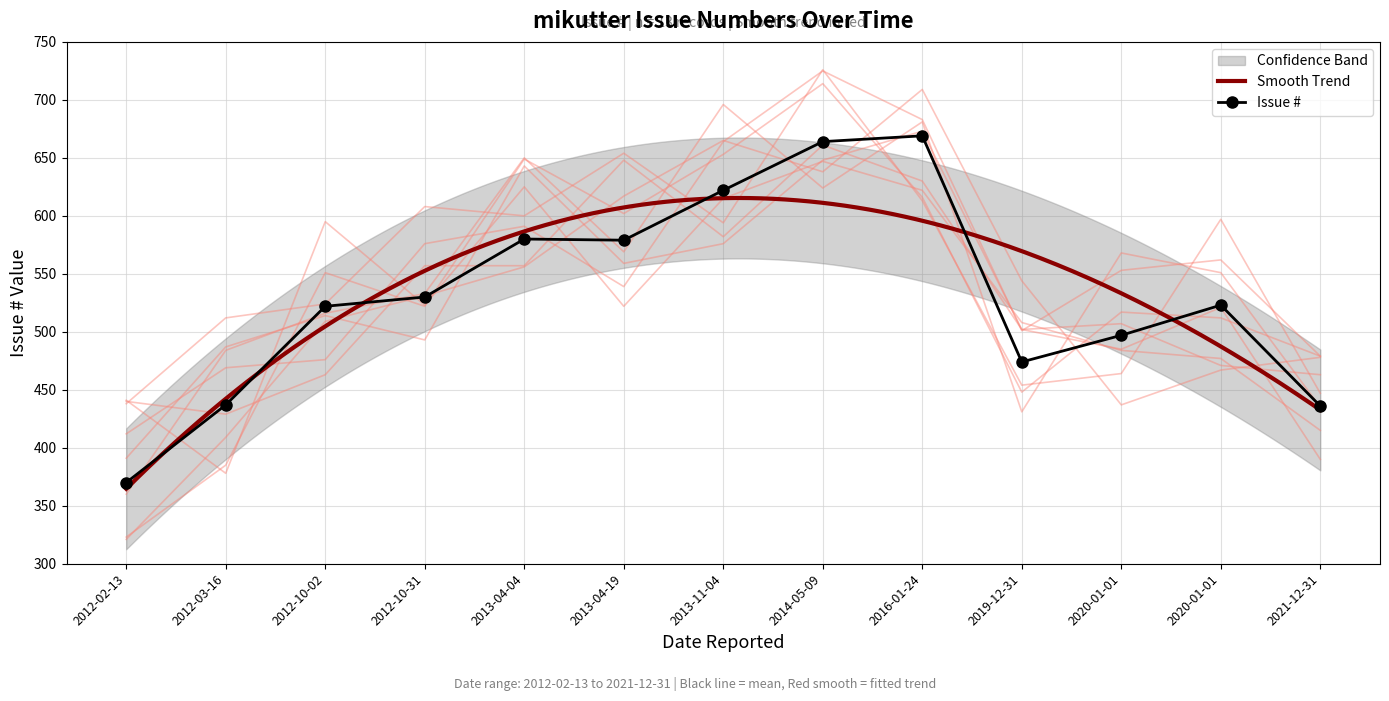

True or false: there are more than 2 points higher than both neighbors.

True